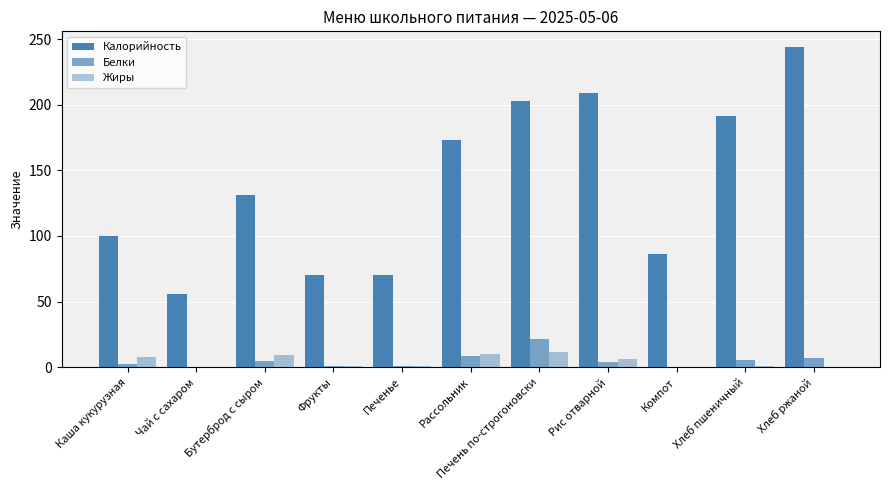

At how many categories does at least one series exceed 98?

7